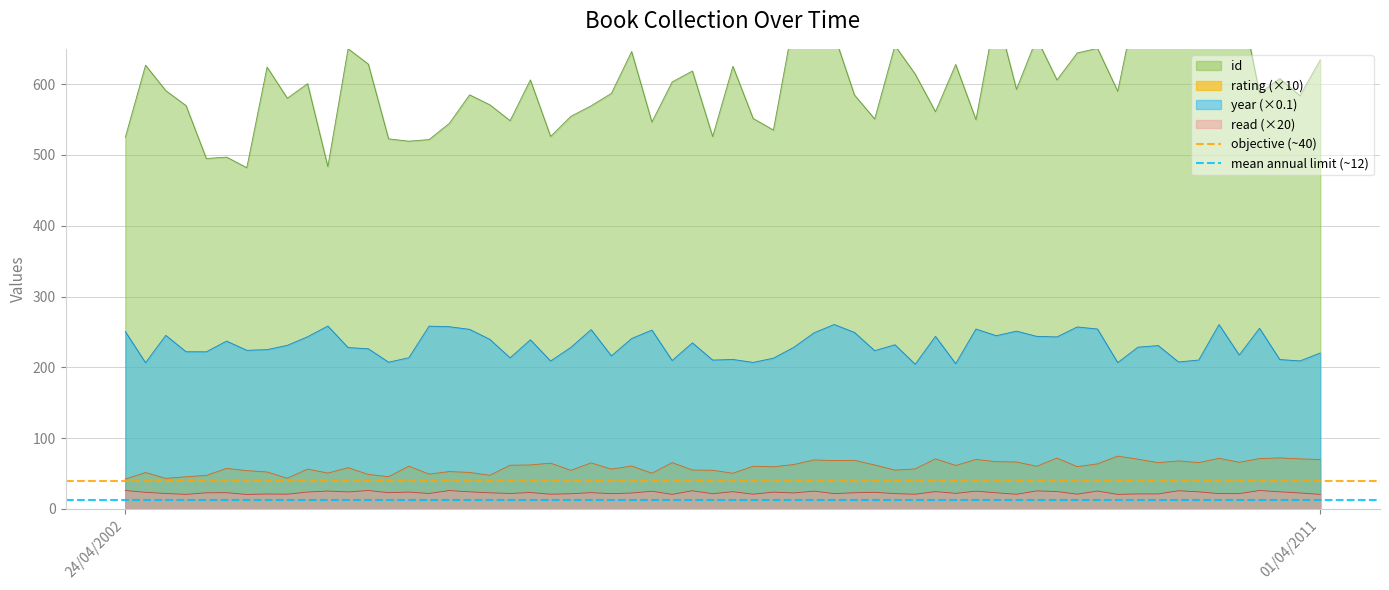

True or false: read (×20) and rating (×10) intersect in this chart.

False